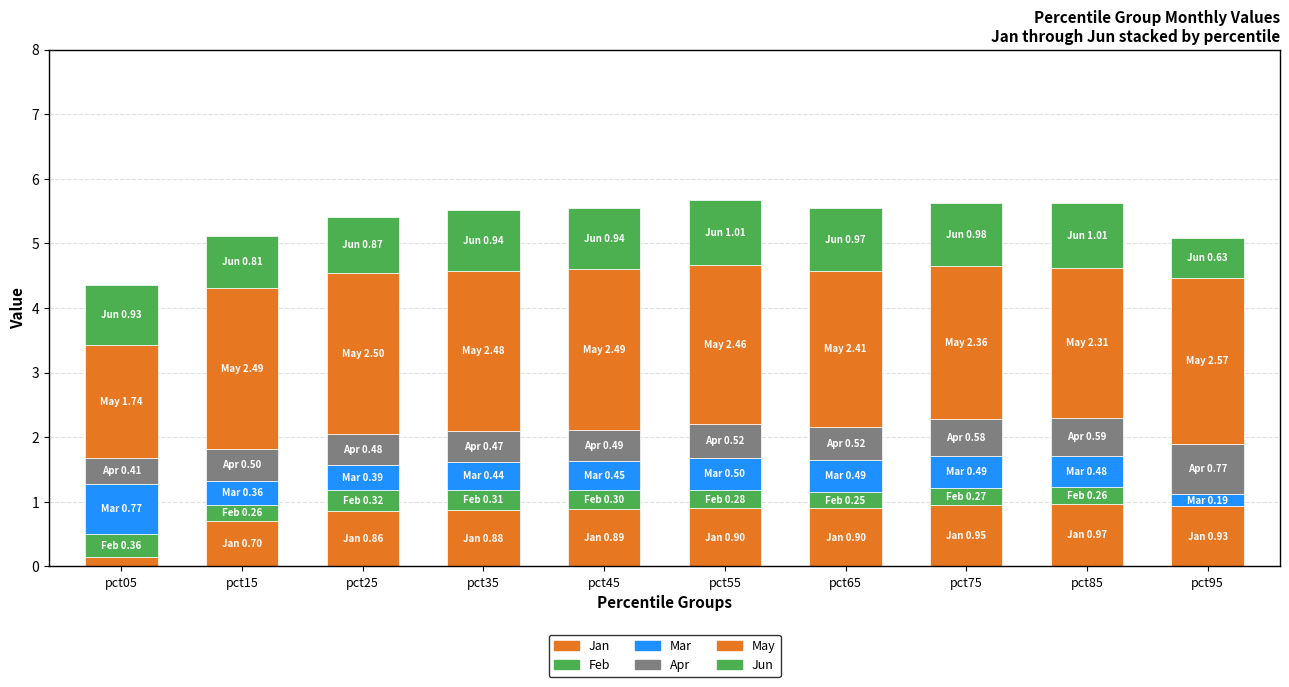

Which series changed the most between pct05 and pct25?

May